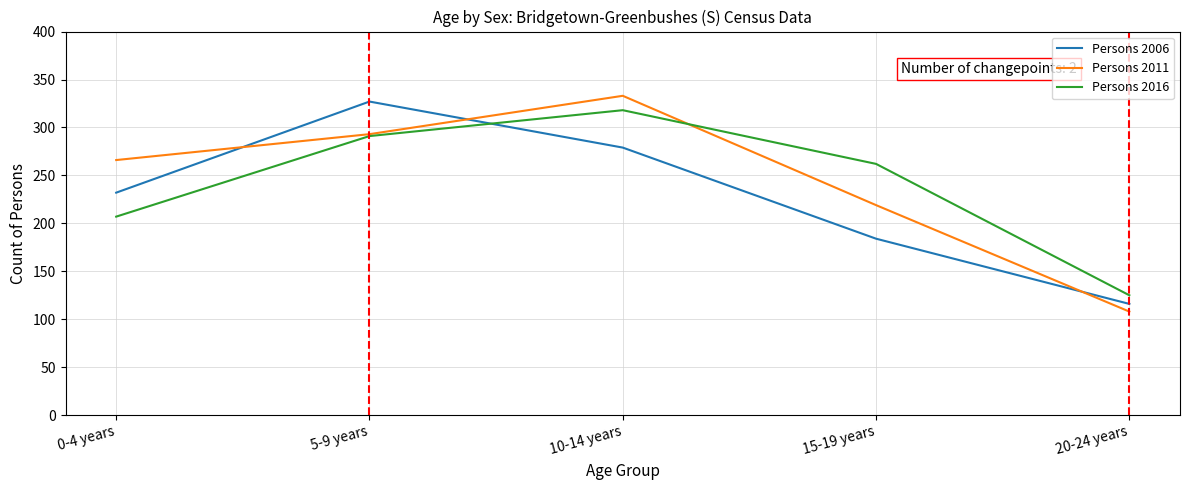

How many intersections are there between Persons 2011 and Persons 2006?

3